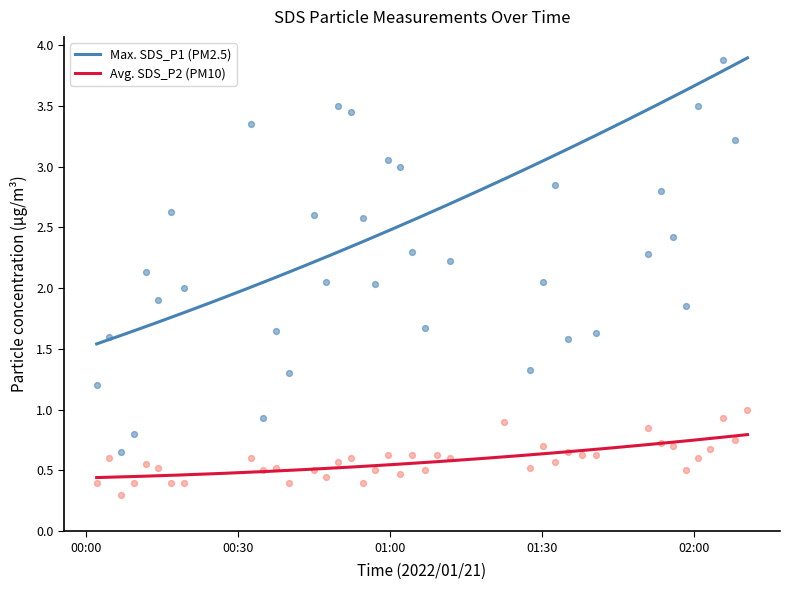

What are all the series names shown in the legend?

SDS_P1, SDS_P2